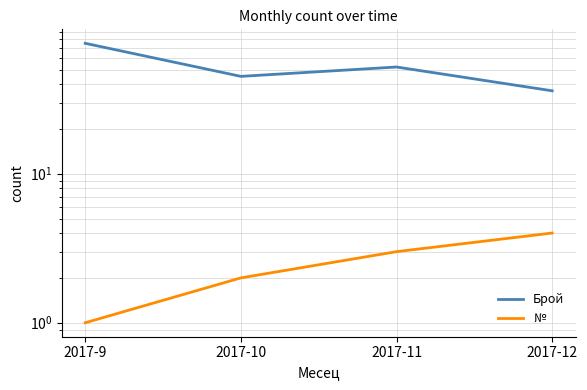

What is the maximum value shown in the chart?

75